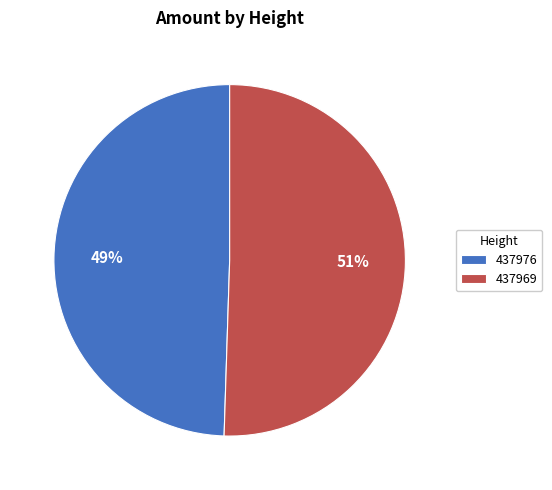

Which slice is the smallest?

437976